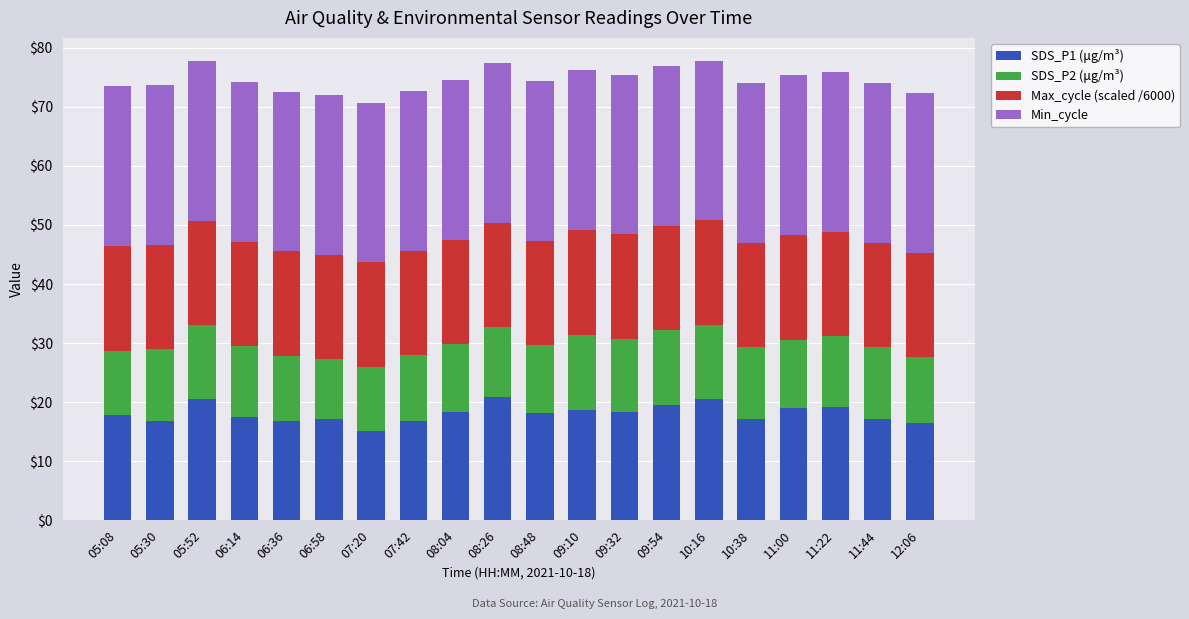

What is the highest value of the SDS_P1 (μg/m³) series?

20.8